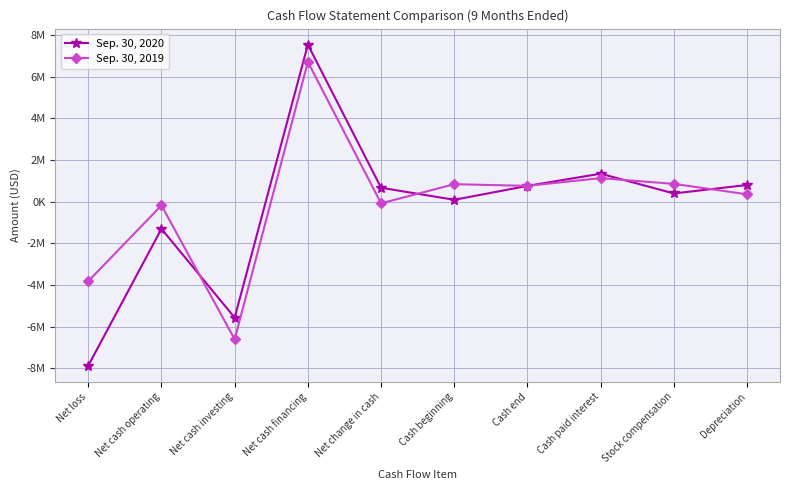

Where is the first local minimum for Sep. 30, 2020?

Net cash investing